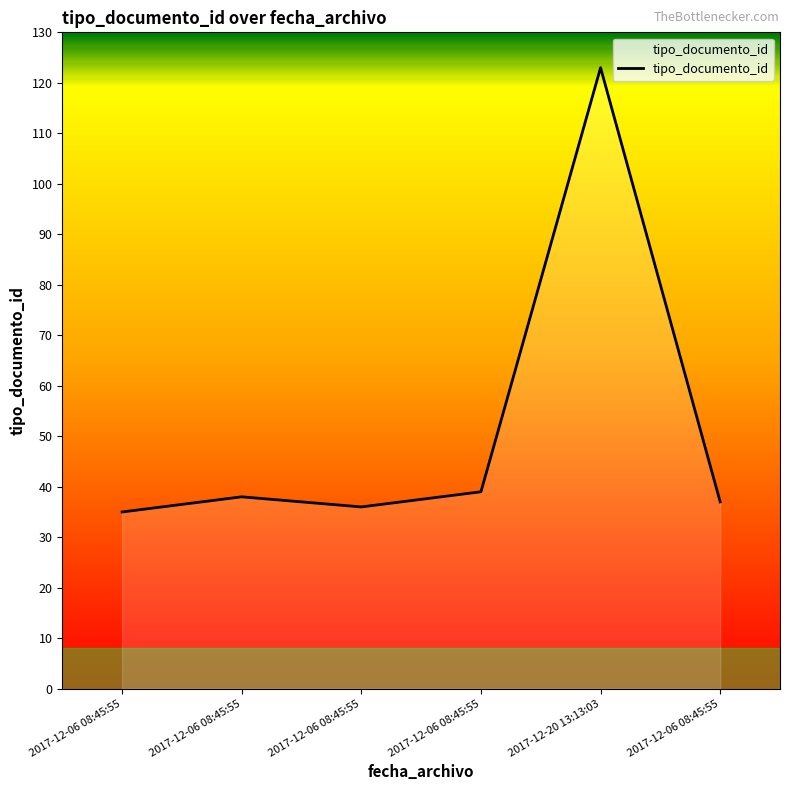

Where does the data first go above 38?

2017-12-06 08:45:55